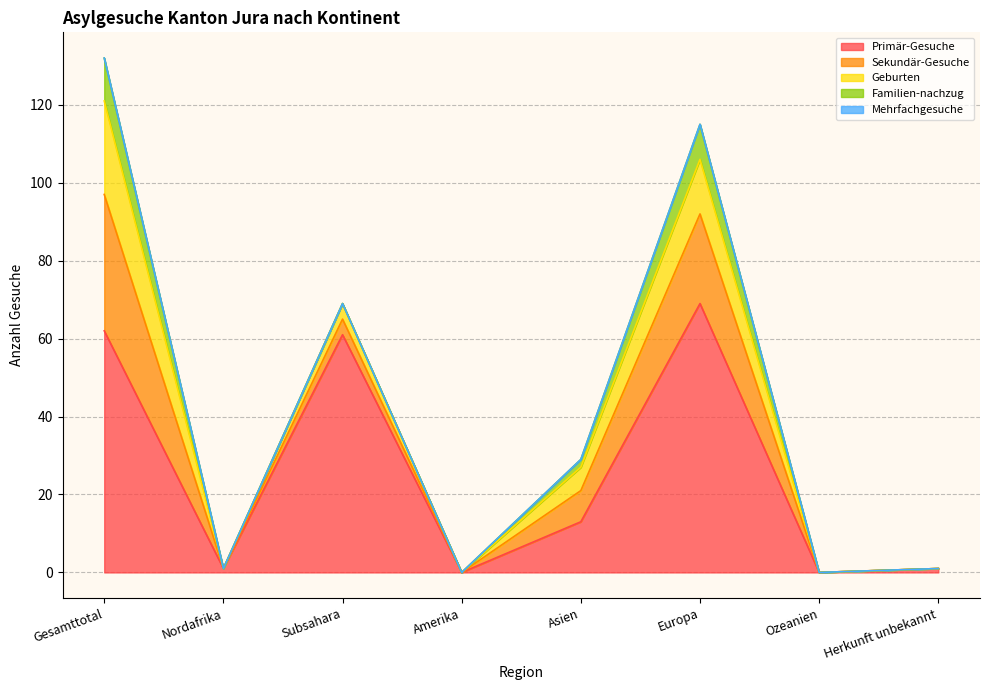

At which category is the sum across all series the highest?

Gesamttotal